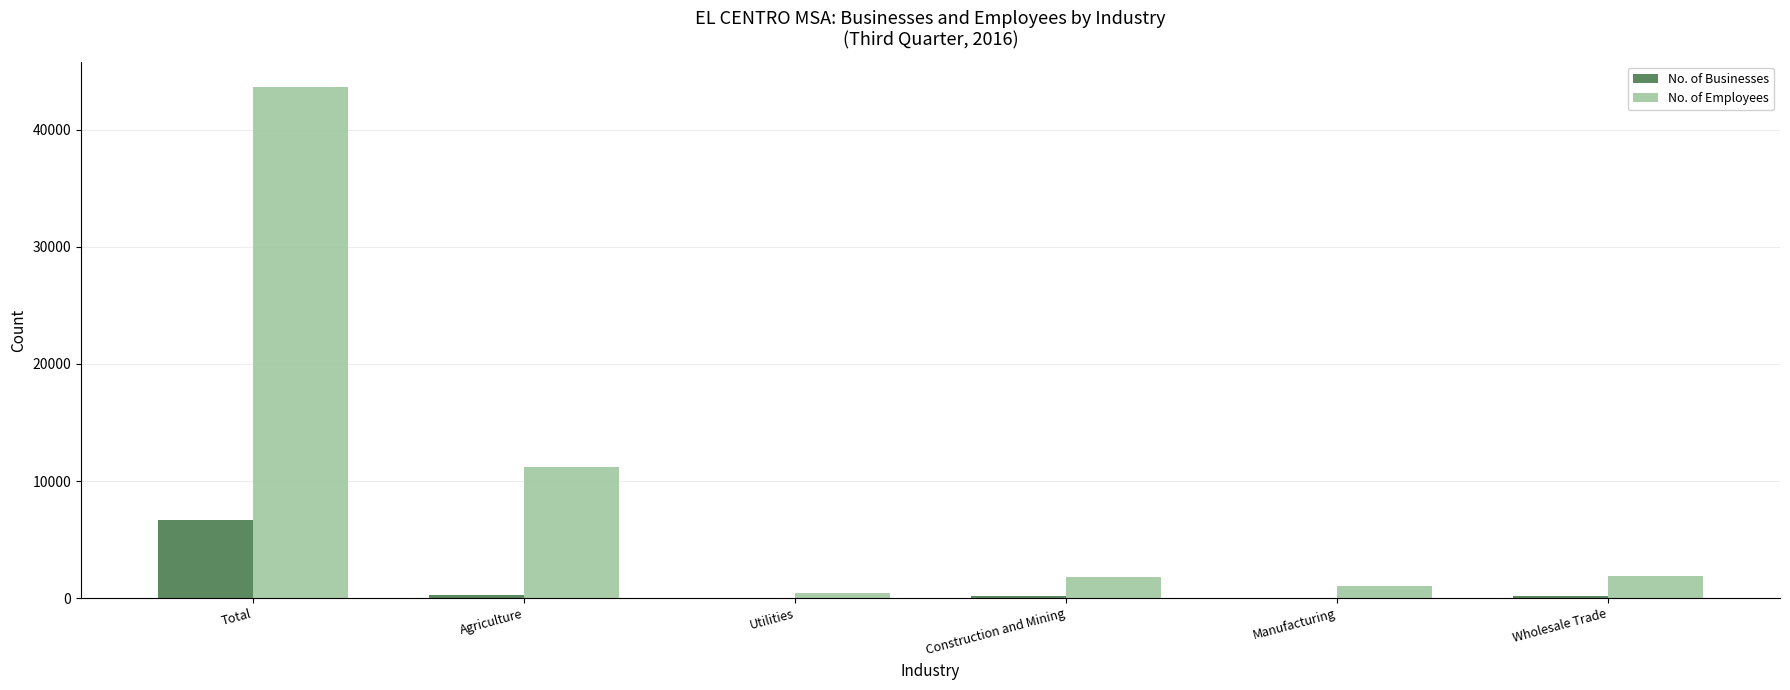

Where is No. of Employees nearest to the value 22032?

Agriculture